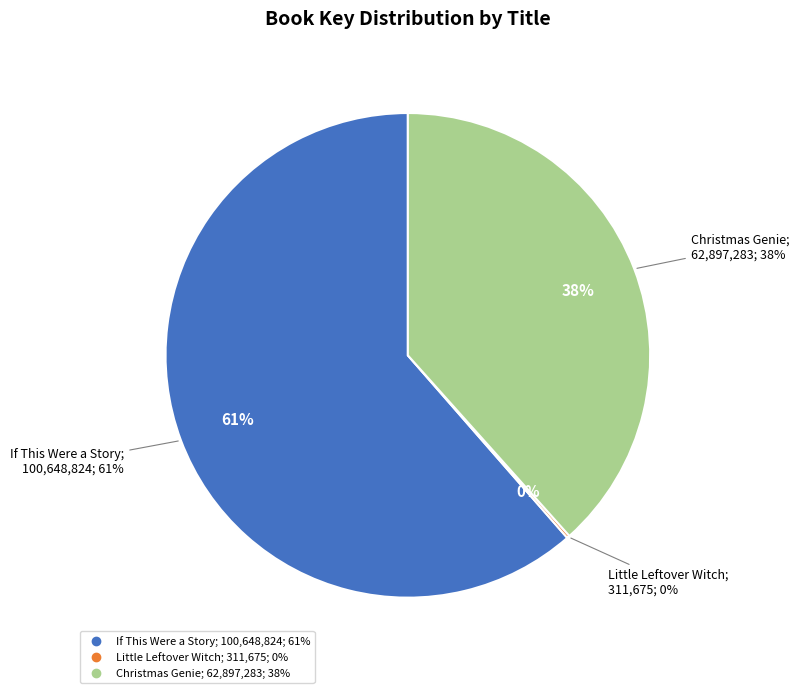

Is there any slice that represents more than half of the pie?

Yes